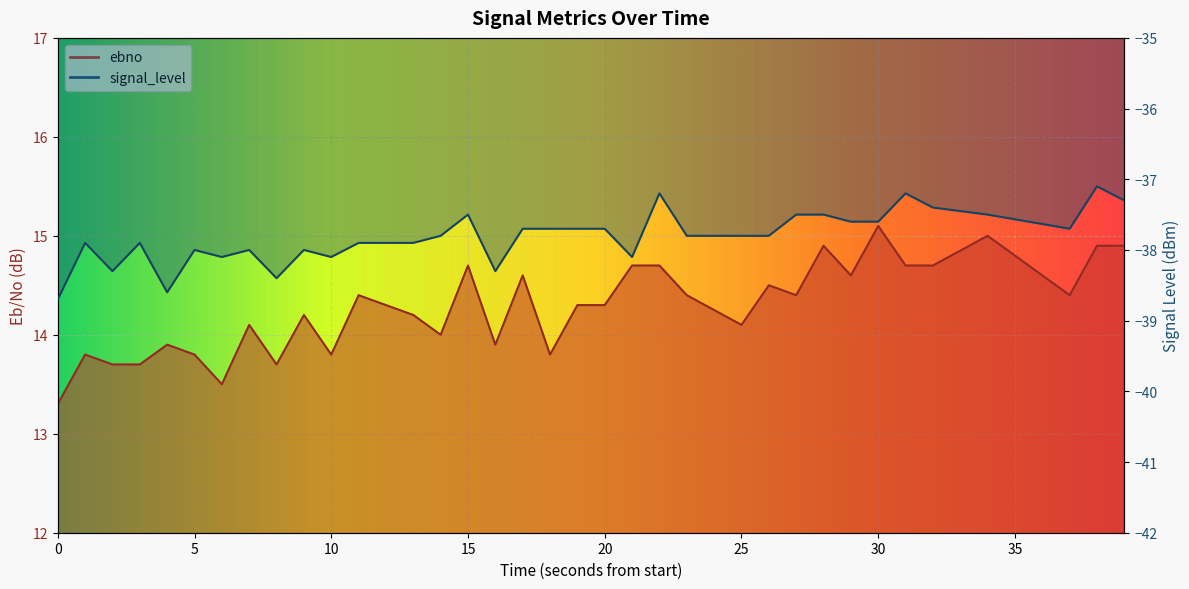

True or false: signal_level has more than 0 interior local peaks.

True